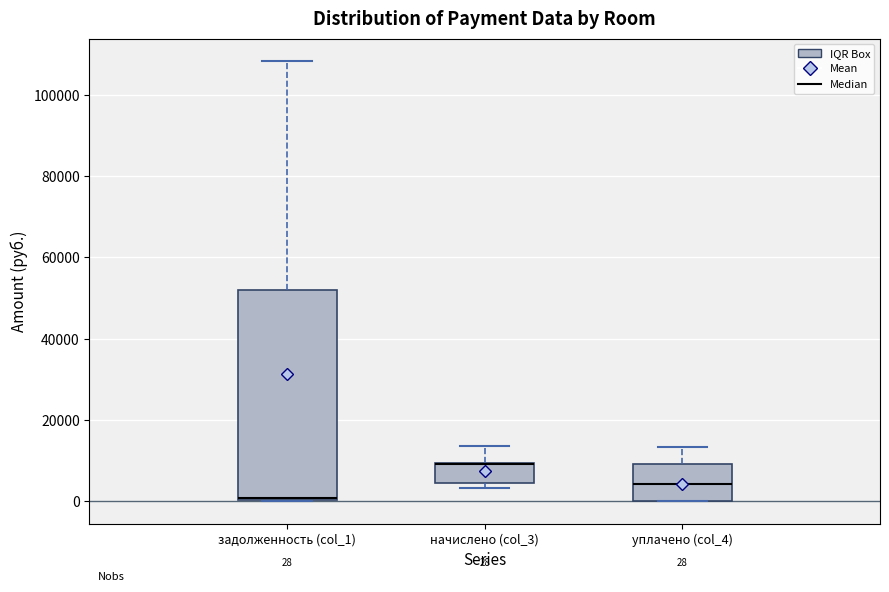

Which box is the tallest, from its lower edge to its upper edge?

задолженность (col_1)